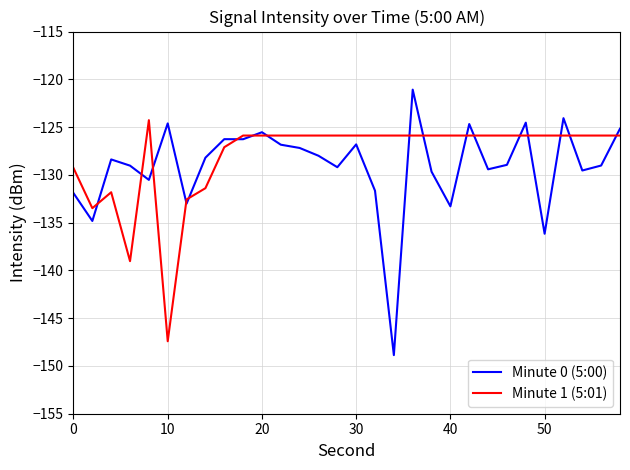

How many times do Minute 1 (5:01) and Minute 0 (5:00) cross each other?

17